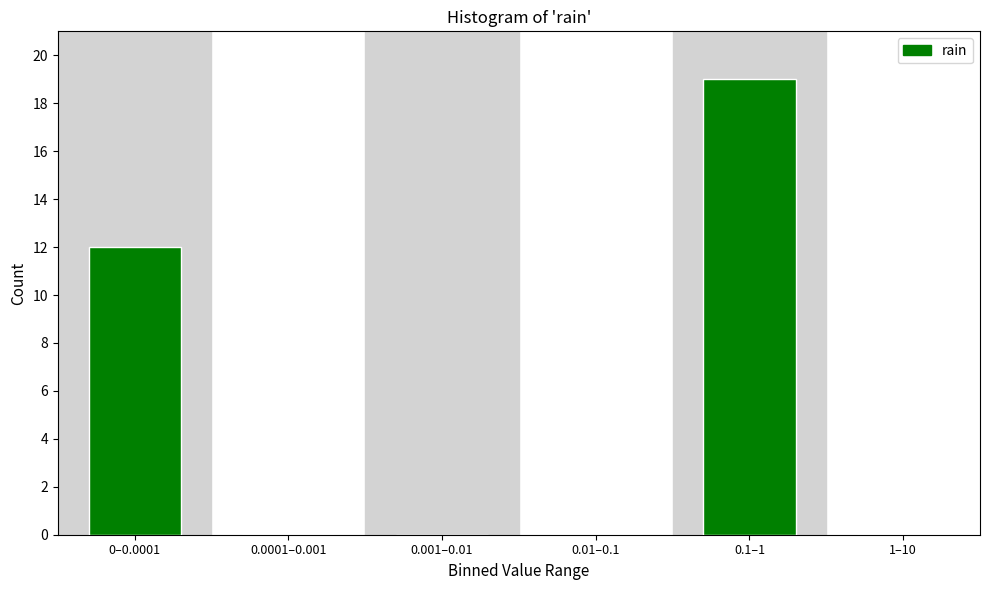

Reading right to left, list all the values displayed in this chart.

1–10=0	0.1–1=19	0.01–0.1=0	0.001–0.01=0	0.0001–0.001=0	0–0.0001=12